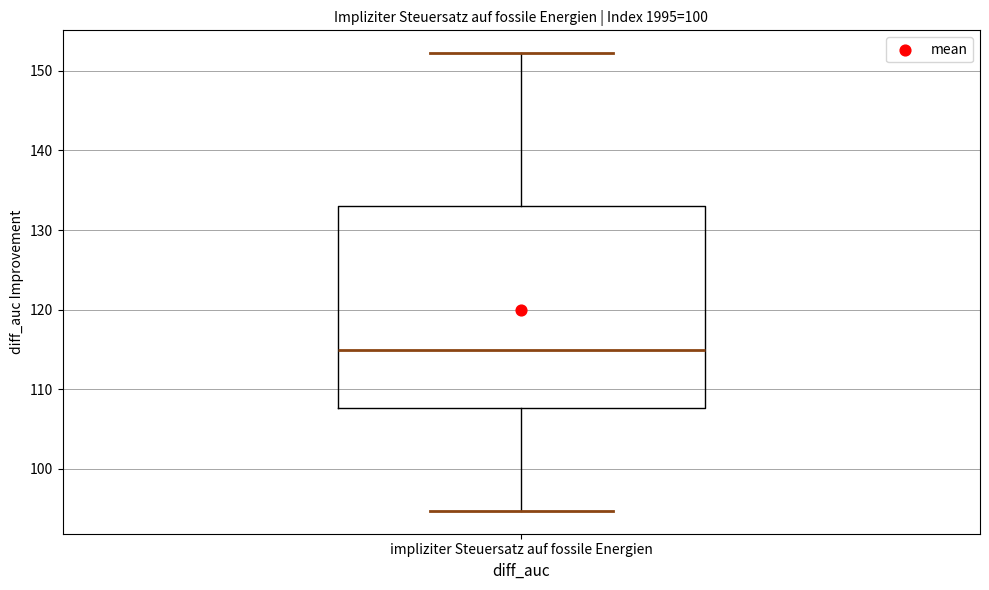

Read this box plot against the y-axis: the position of the median line, the range covered by the box, and the ends of both whiskers. The values are not printed on the chart, so give them approximately, as read against the axis.

median 115, box 108 to 133, whiskers 95 to 152